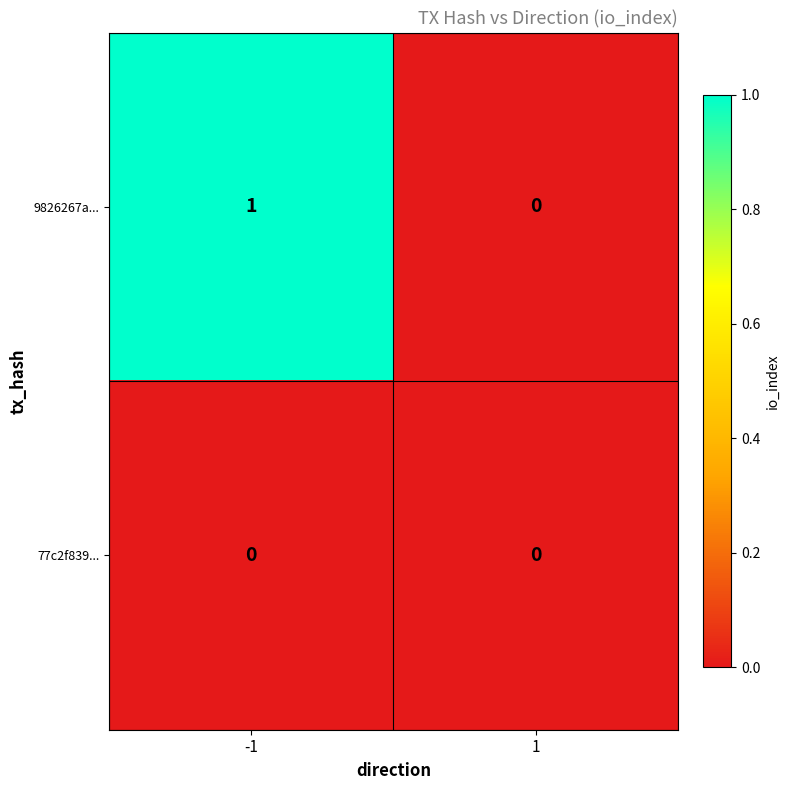

The 77c2f839... series shows 0 at -1. True or false?

True